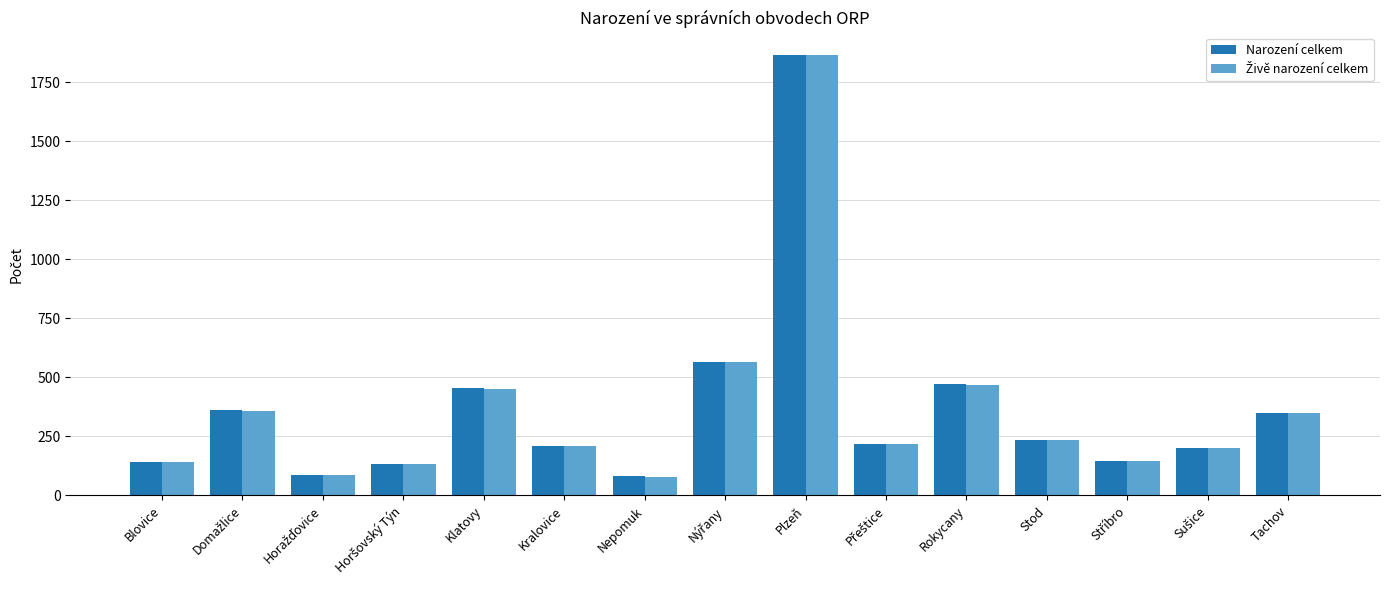

What is the minimum value shown in the chart?

80